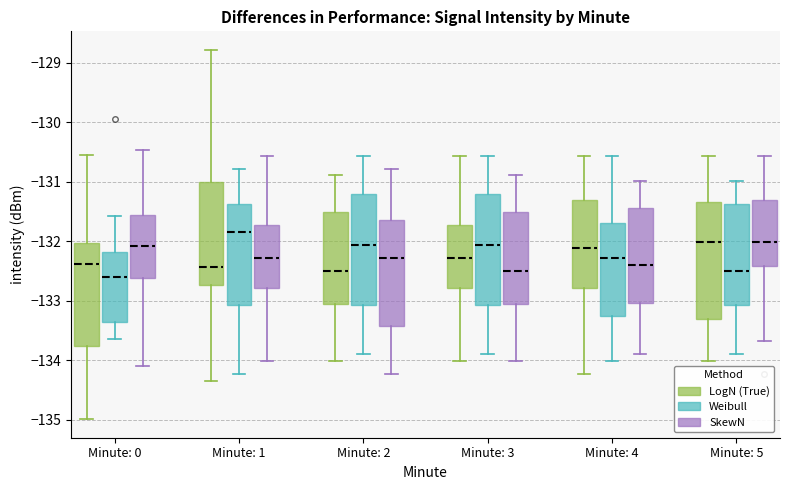

Reading left to right, transcribe this box plot: for each box, give where its median line is, the range the box spans, and where its two whiskers end, as read against the y-axis. The values are not printed on the chart, so give them approximately, as read against the axis.

Minute: 0 (LogN (True)): median -132.4, box -133.8 to -132.0, whiskers -135.0 to -130.5
Minute: 0 (Weibull): median -132.6, box -133.4 to -132.2, whiskers -133.6 to -131.6
Minute: 0 (SkewN): median -132.1, box -132.6 to -131.6, whiskers -134.1 to -130.5
Minute: 1 (LogN (True)): median -132.4, box -132.7 to -131.0, whiskers -134.4 to -128.8
Minute: 1 (Weibull): median -131.8, box -133.1 to -131.4, whiskers -134.2 to -130.8
Minute: 1 (SkewN): median -132.3, box -132.8 to -131.7, whiskers -134.0 to -130.6
Minute: 2 (LogN (True)): median -132.5, box -133.1 to -131.5, whiskers -134.0 to -130.9
Minute: 2 (Weibull): median -132.1, box -133.1 to -131.2, whiskers -133.9 to -130.6
Minute: 2 (SkewN): median -132.3, box -133.4 to -131.6, whiskers -134.2 to -130.8
Minute: 3 (LogN (True)): median -132.3, box -132.8 to -131.7, whiskers -134.0 to -130.6
Minute: 3 (Weibull): median -132.1, box -133.1 to -131.2, whiskers -133.9 to -130.6
Minute: 3 (SkewN): median -132.5, box -133.1 to -131.5, whiskers -134.0 to -130.9
Minute: 4 (LogN (True)): median -132.1, box -132.8 to -131.3, whiskers -134.2 to -130.6
Minute: 4 (Weibull): median -132.3, box -133.3 to -131.7, whiskers -134.0 to -130.6
Minute: 4 (SkewN): median -132.4, box -133.0 to -131.4, whiskers -133.9 to -131.0
Minute: 5 (LogN (True)): median -132.0, box -133.3 to -131.3, whiskers -134.0 to -130.6
Minute: 5 (Weibull): median -132.5, box -133.1 to -131.4, whiskers -133.9 to -131.0
Minute: 5 (SkewN): median -132.0, box -132.4 to -131.3, whiskers -133.7 to -130.6